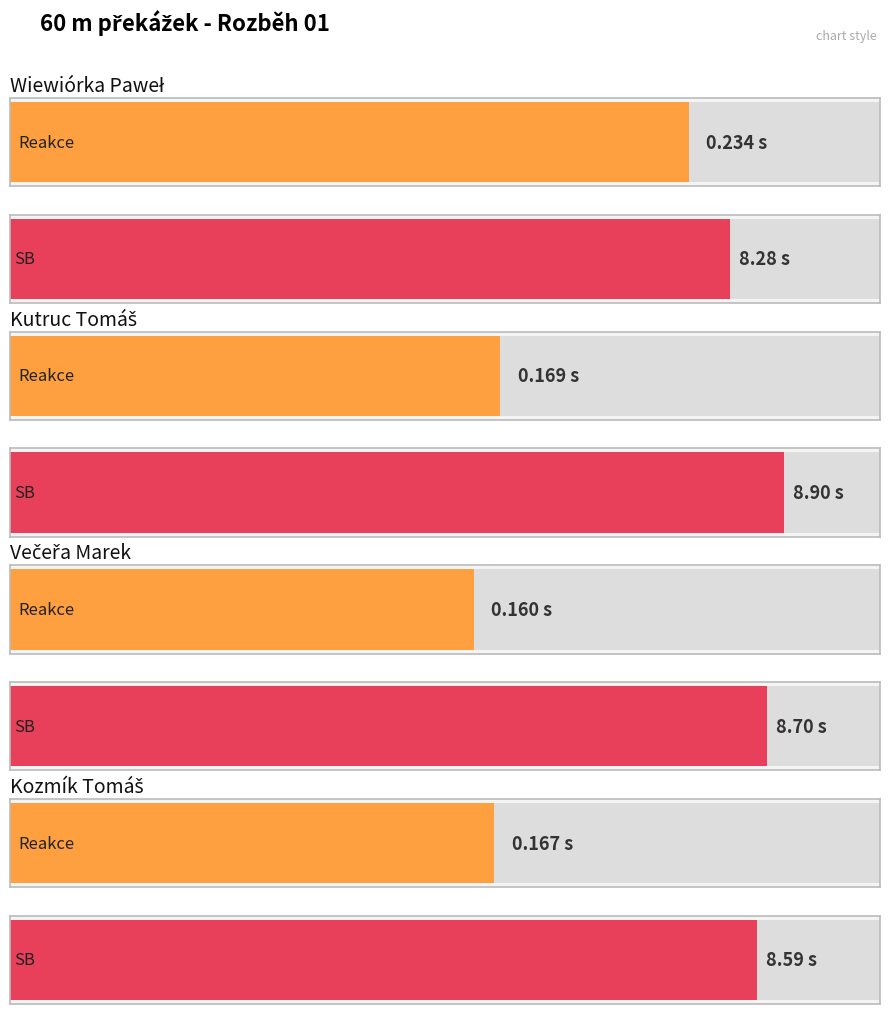

How many SB values are between 8 and 9?

4